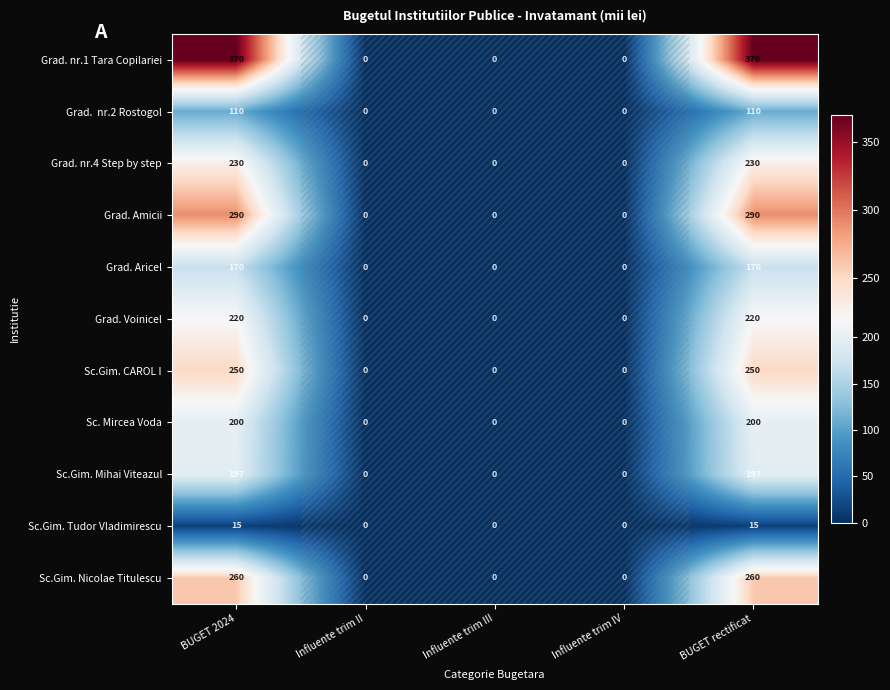

How many data points does each series have?

5